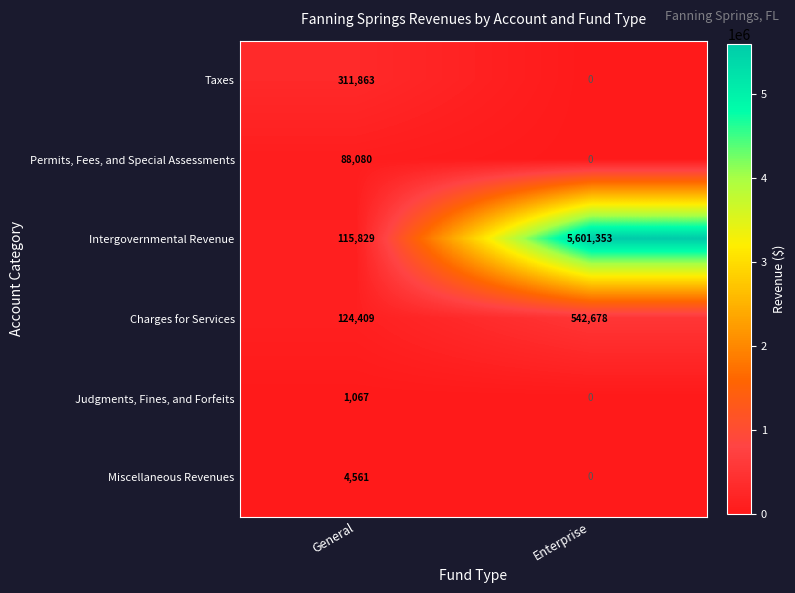

At which category is the sum across all series the highest?

Enterprise